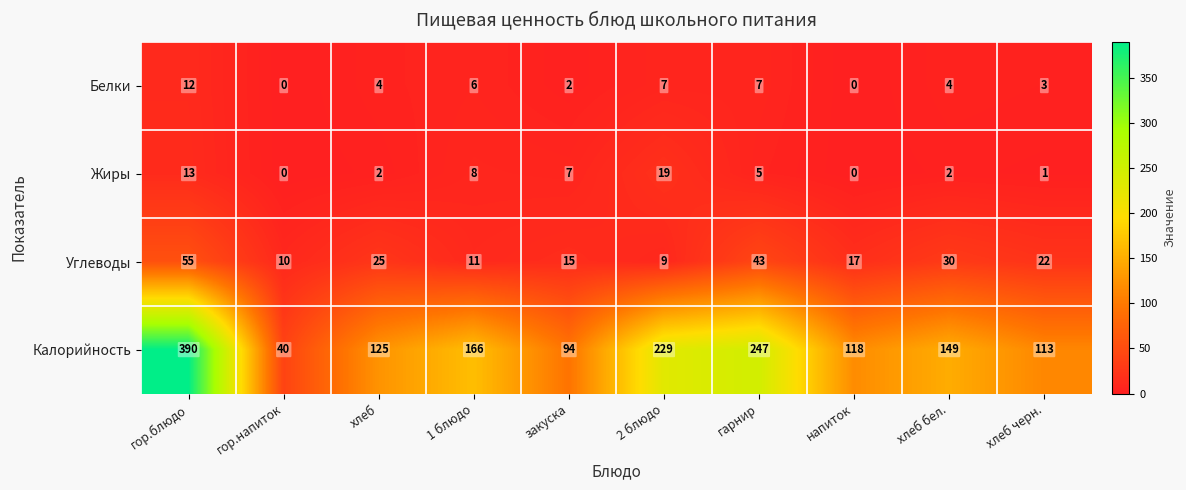

How many categories are shown in the chart?

10